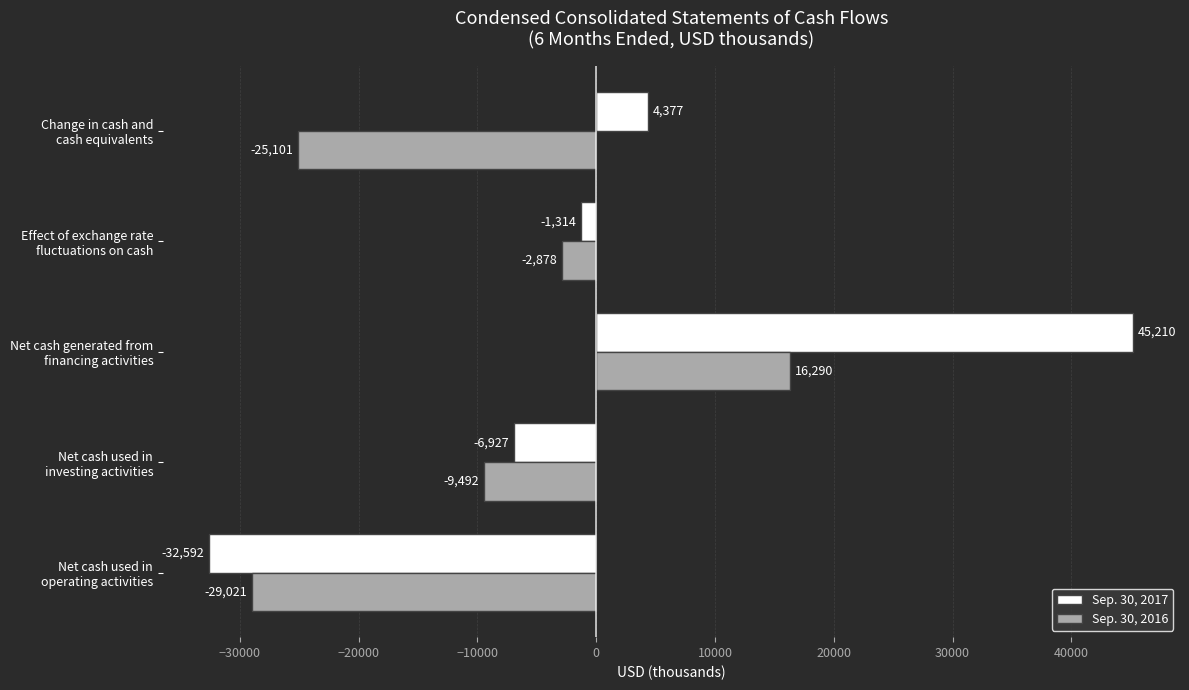

Which series has the largest total across all categories?

Sep. 30, 2017